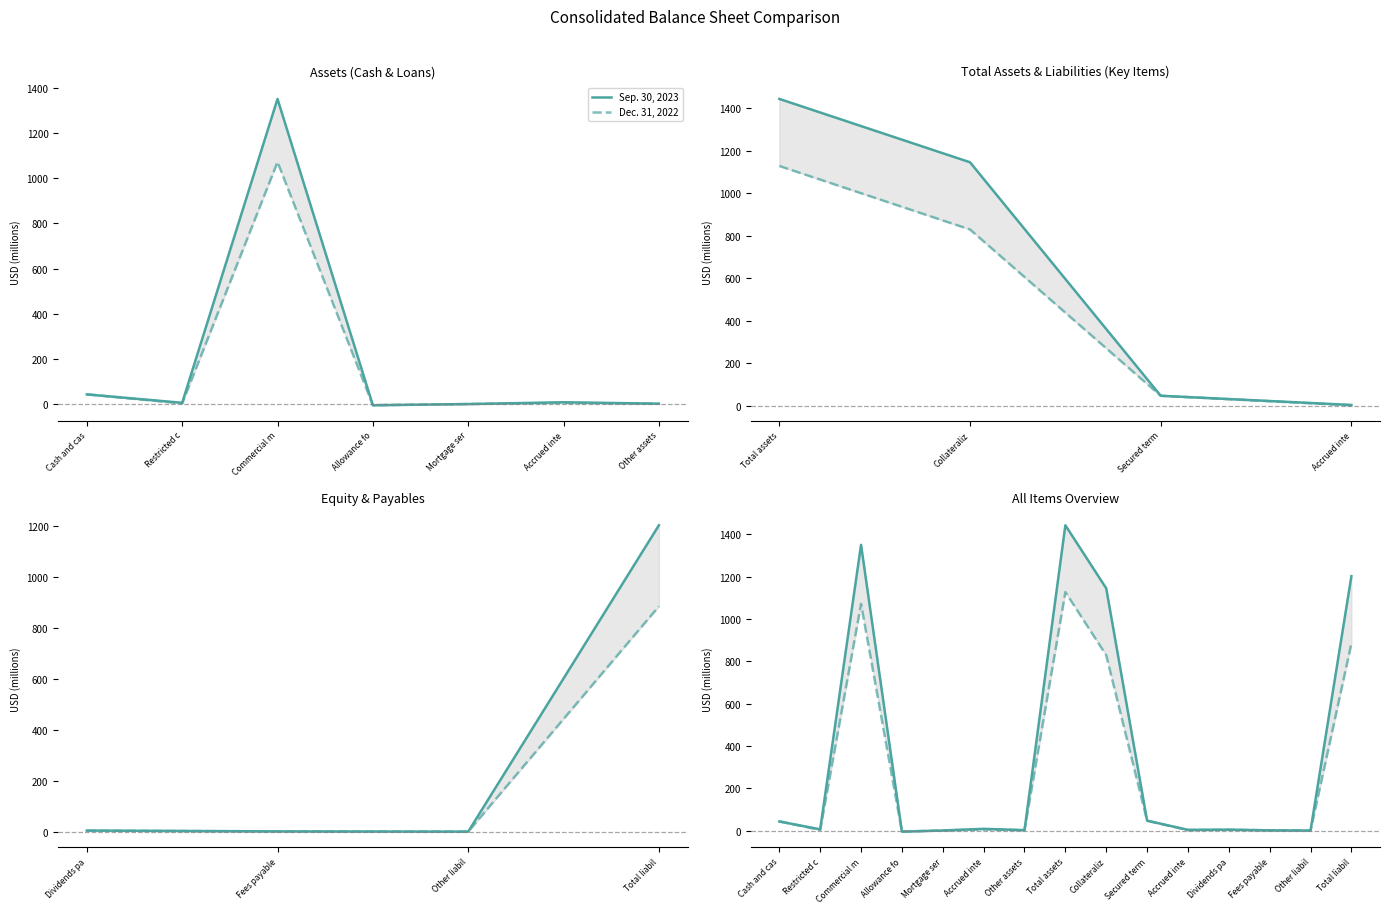

At which category does Dec. 31, 2022 reach its first local peak?

Commercial m